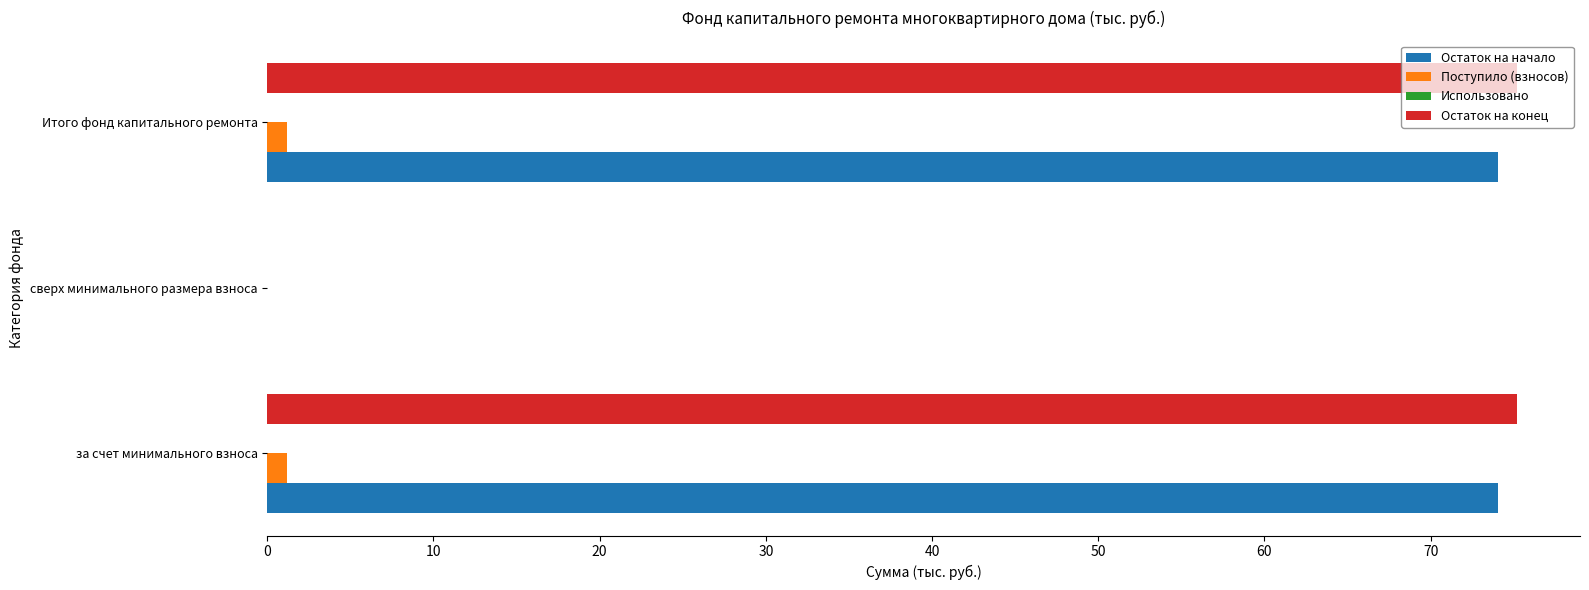

What is the sum of all Остаток на конец values?

150.5